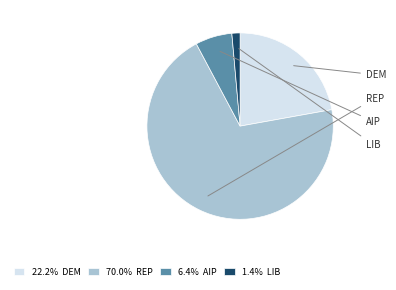

Which category has the biggest portion of the pie?

rep